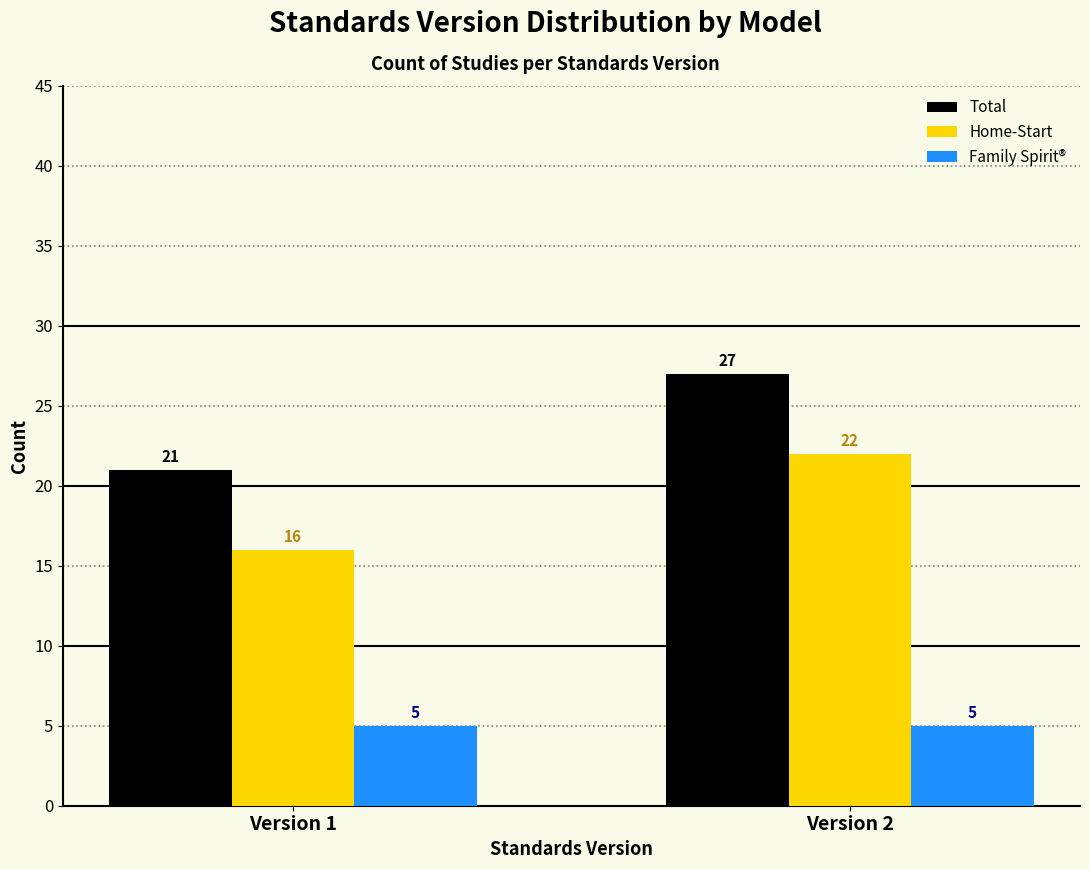

Reading right to left, extract all data points from this chart.

Total: 27	21
Home-Start: 22	16
Family Spirit®: 5	5